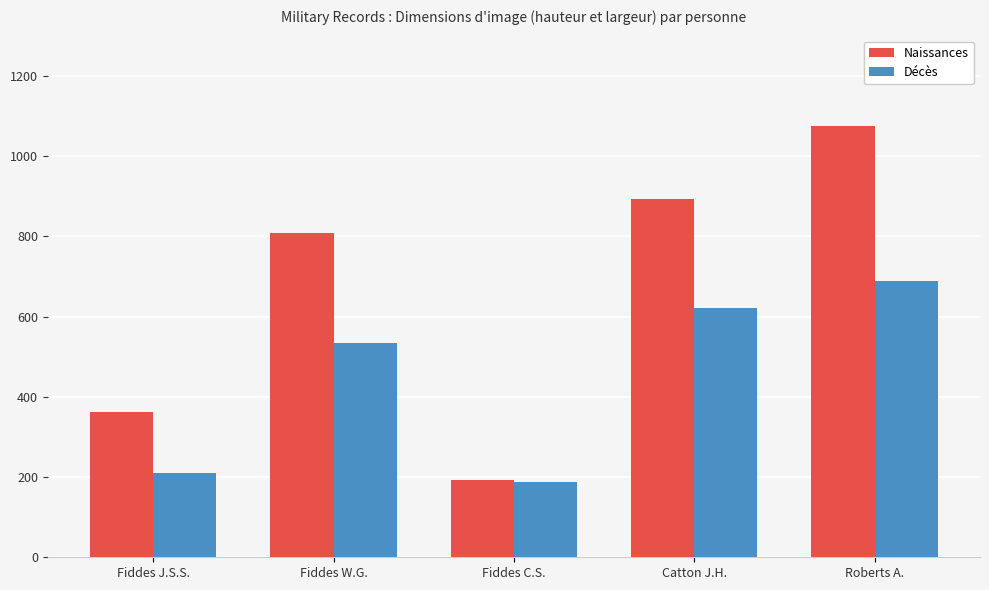

What is the difference between the Décès values at Fiddes W.G. and Catton J.H.?

87